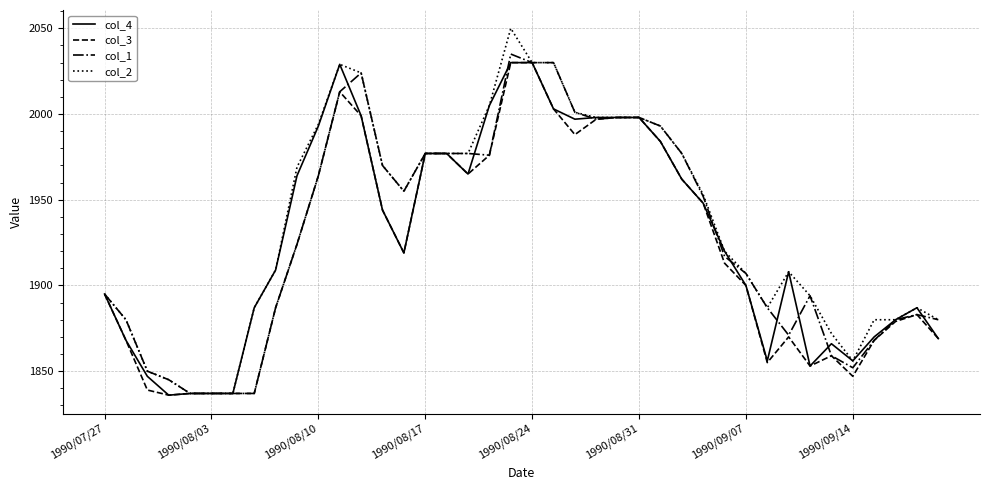

What is the smallest value displayed?

1836